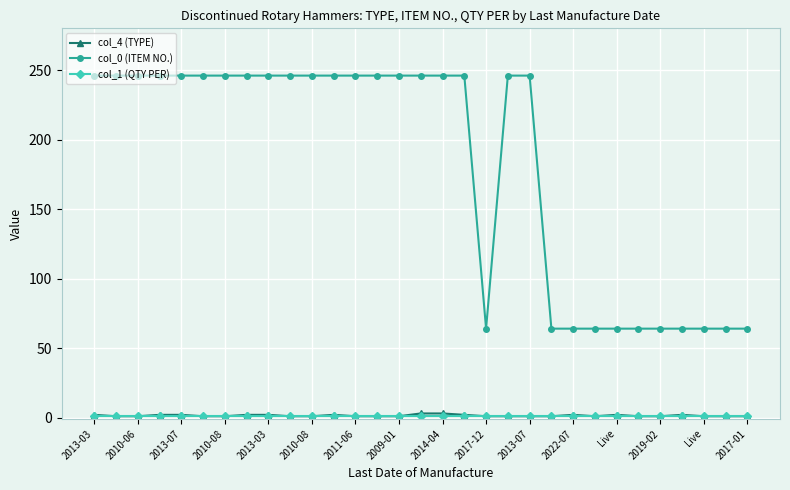

True or false: col_0 (ITEM NO.) and col_4 (TYPE) cross at least once.

False